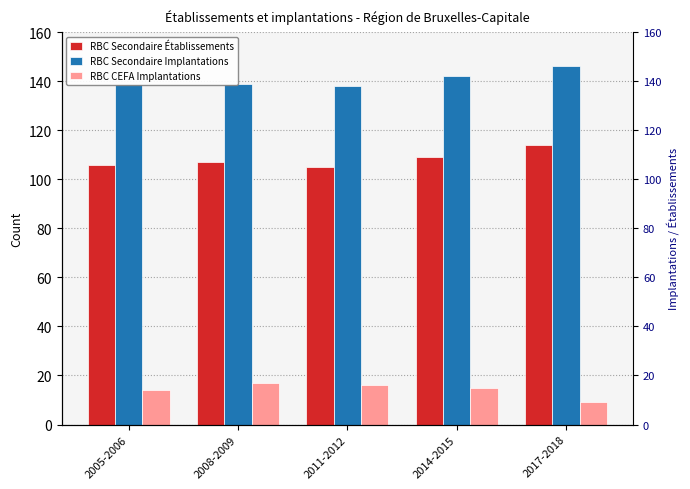

Between 2014-2015 and 2008-2009, which is larger?

2014-2015